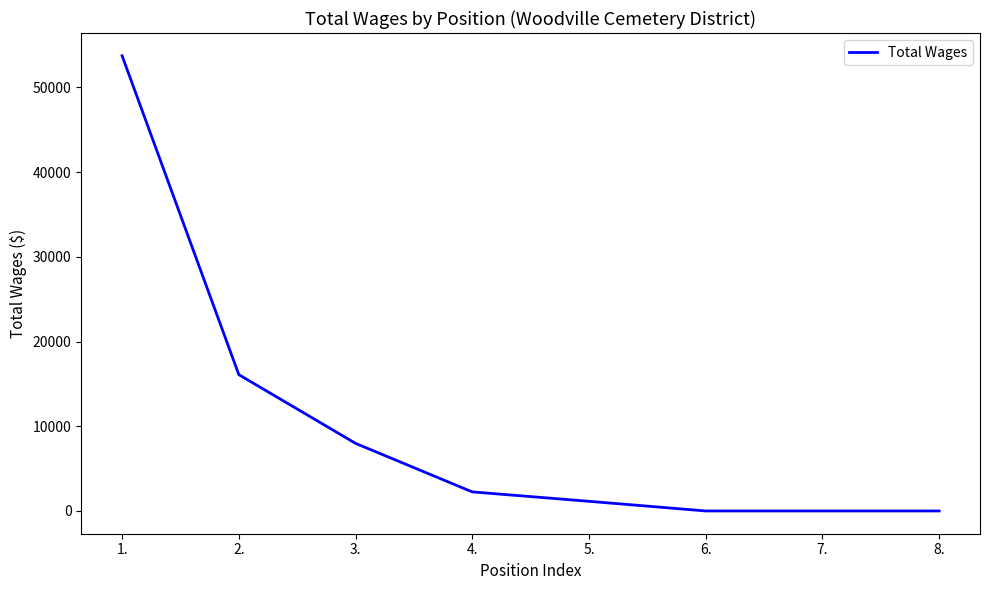

True or false: there are more than 2 points higher than both neighbors.

False